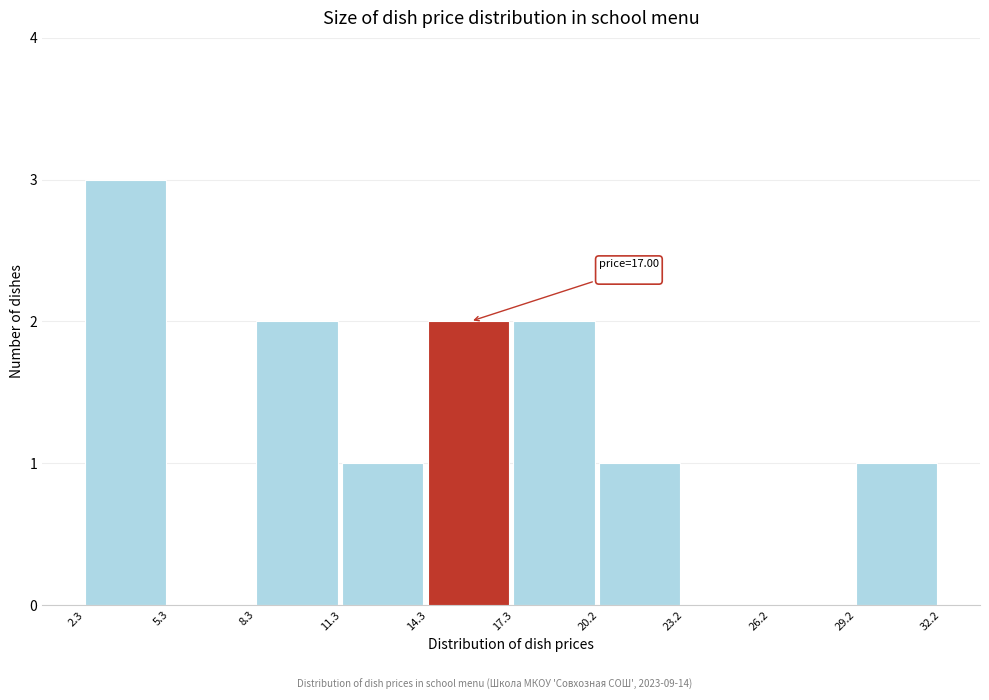

Which range on the x-axis has the tallest bar?

2.3 to 5.3